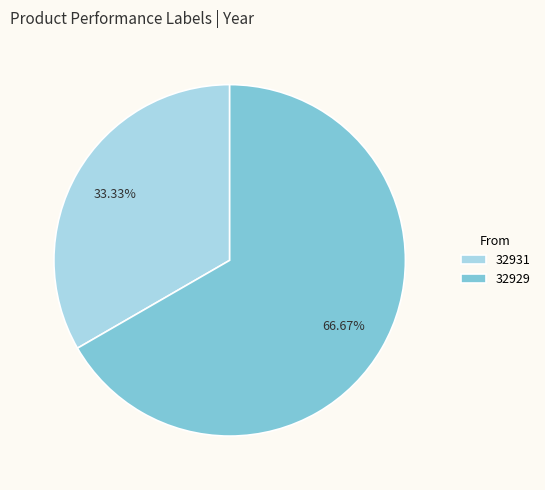

Rank the categories by value from highest to lowest.

32929, 32931